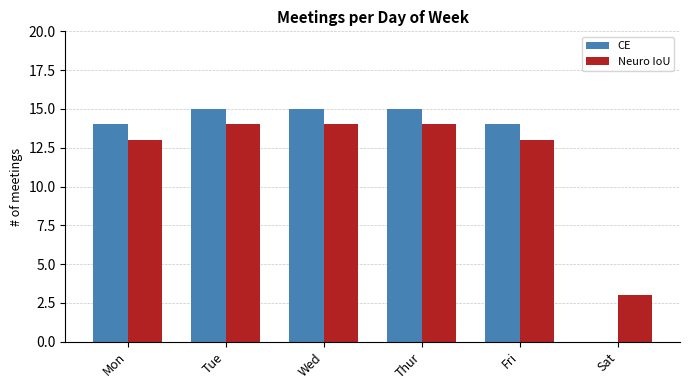

The Neuro IoU series shows 1 at Sat. True or false?

False